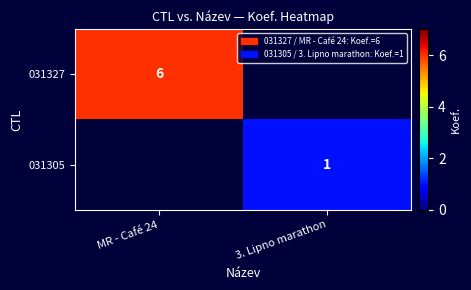

Is it true that 031327 equals 6 at MR - Café 24?

True